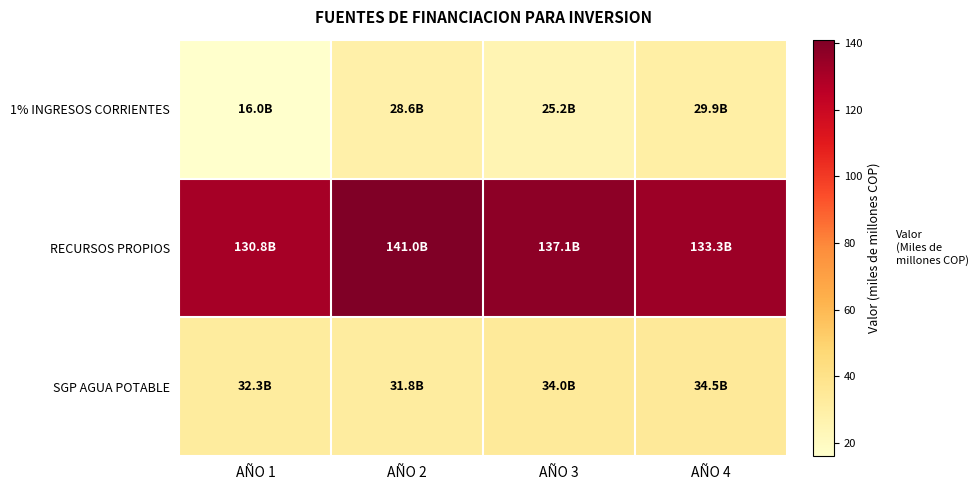

Which category has the highest value across all series?

AÑO 2